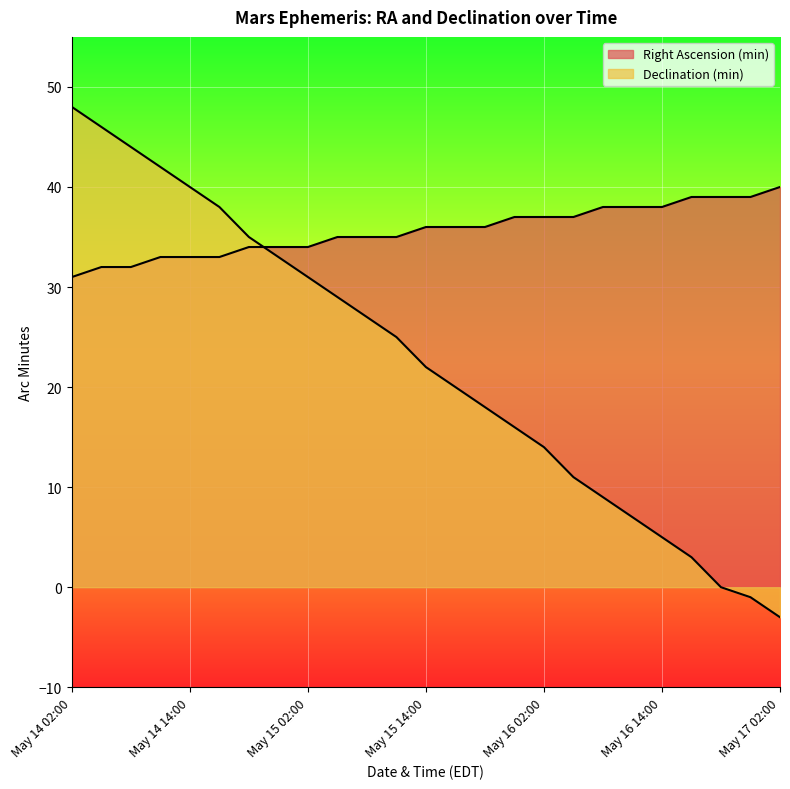

Read the Right Ascension (min) value at May 14 05:00.

32